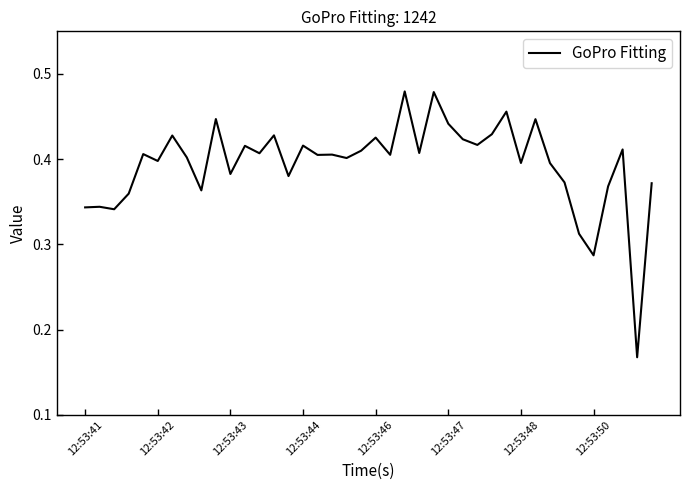

Does the chart have visible grid lines?

No